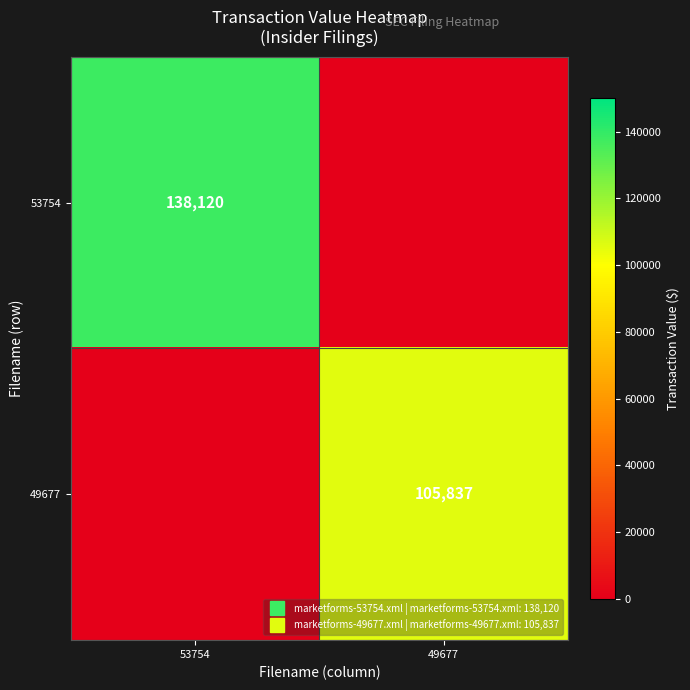

What is the difference between the 49677 values at 53754 and 49677?

105837